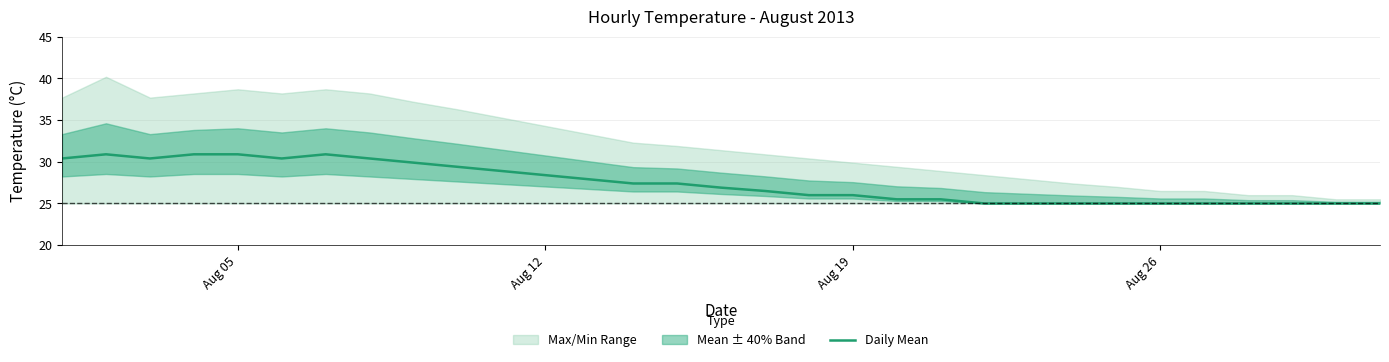

The Daily Mean series shows 26.0 at Aug 19. True or false?

True